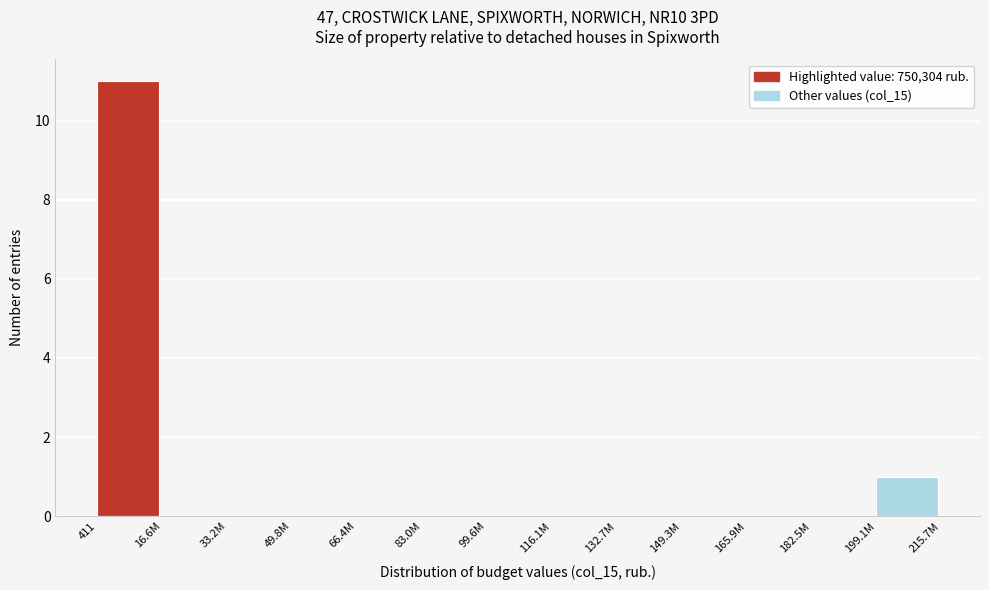

Reading right to left, what are all the values shown in this chart?

199.1M=1	182.5M=0	165.9M=0	149.3M=0	132.7M=0	116.1M=0	99.6M=0	83.0M=0	66.4M=0	49.8M=0	33.2M=0	16.6M=0	411=11